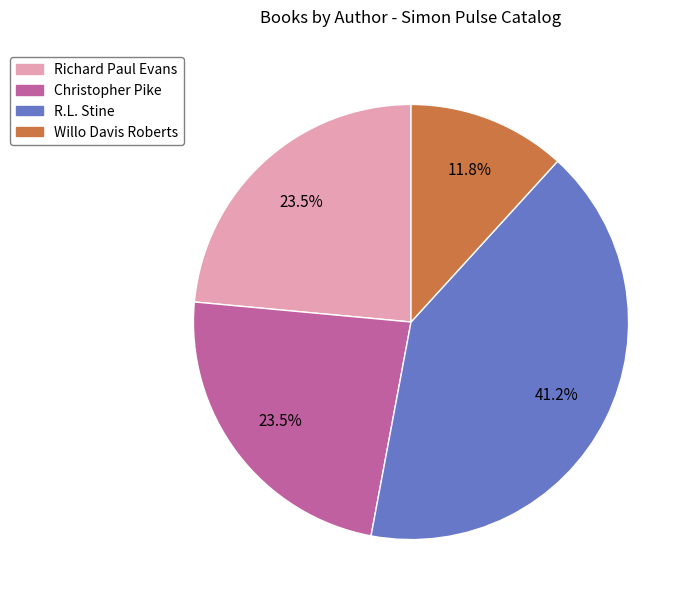

Does any single category account for the majority?

No